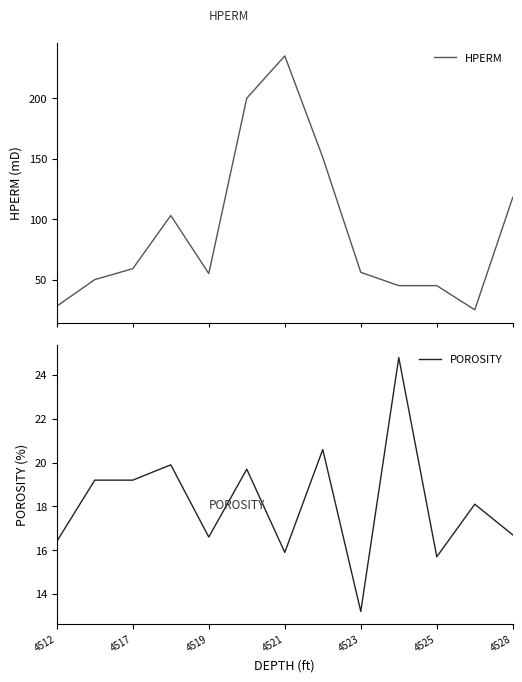

Reading right to left, transcribe all the data shown in this chart.

HPERM: 118.0	25.0	45.0	45.0	56.0	151.0	235.0	200.0	55.0	103.0	59.0	50.0	28.0
POROSITY: 16.7	18.1	15.7	24.8	13.2	20.6	15.9	19.7	16.6	19.9	19.2	19.2	16.4